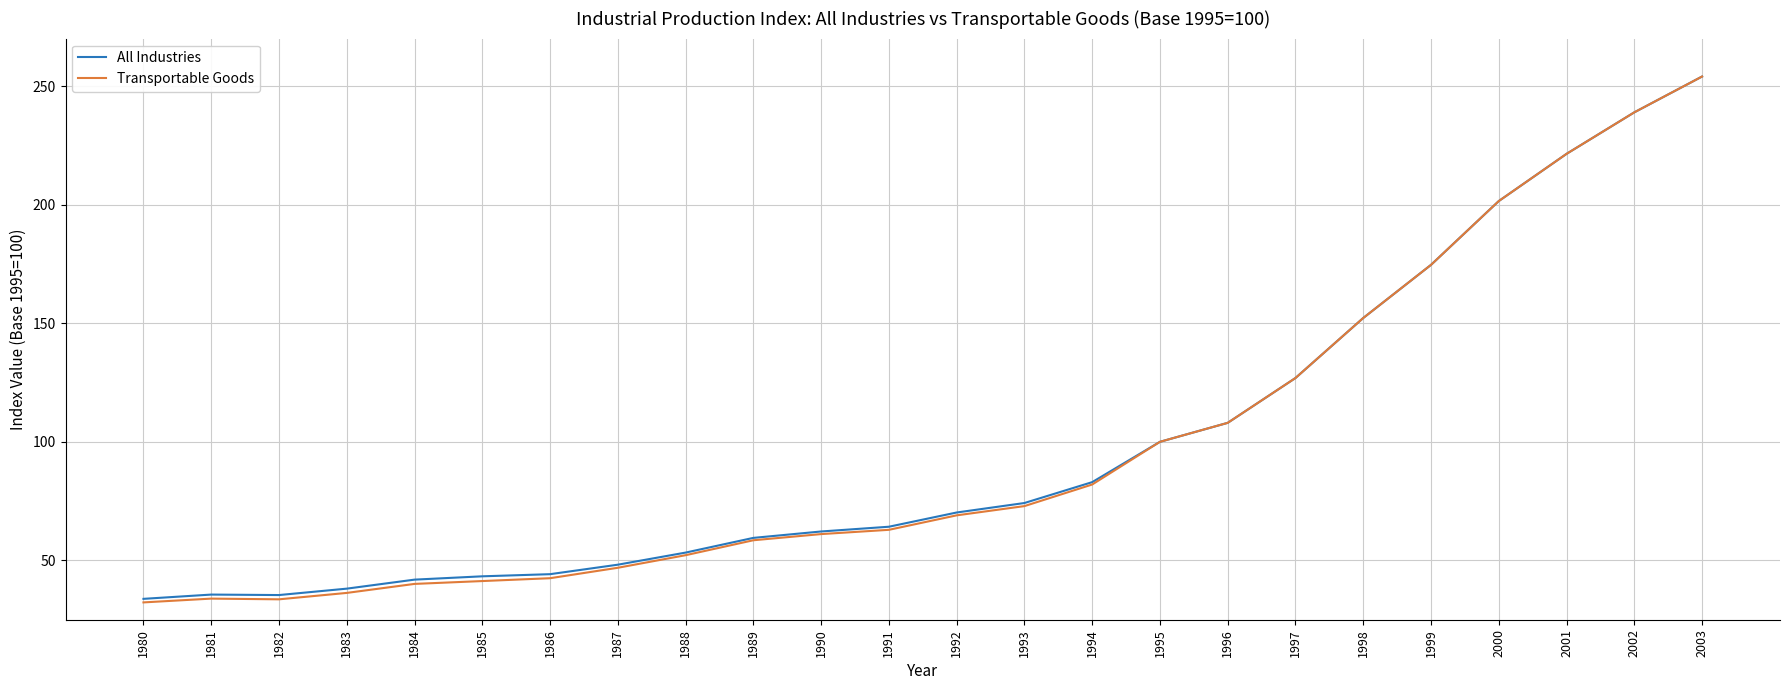

The Transportable Goods series shows 100.0 at 1995. True or false?

True